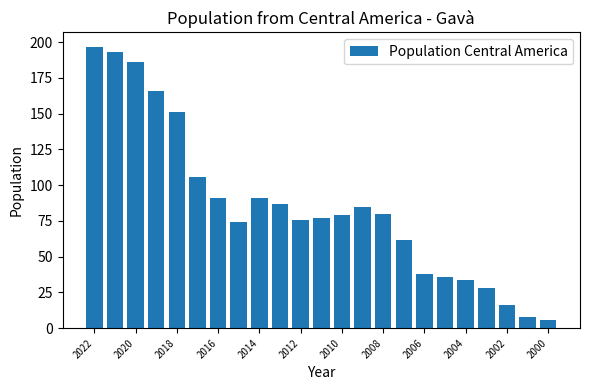

What is the value of the 11th bar from the left?

76